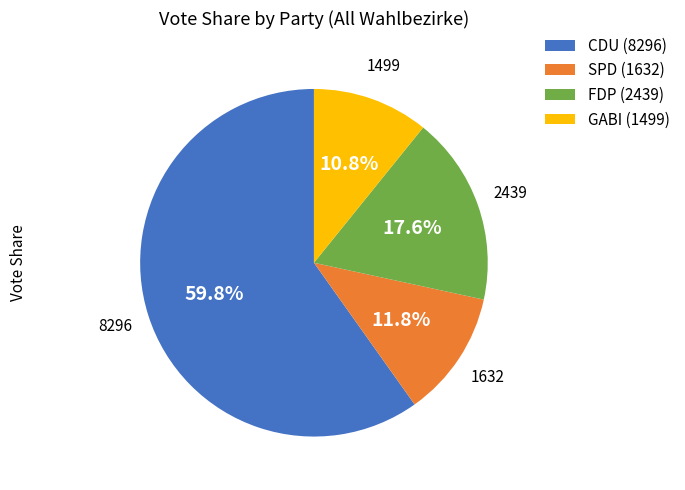

To the nearest percent, what portion does CDU represent?

60%